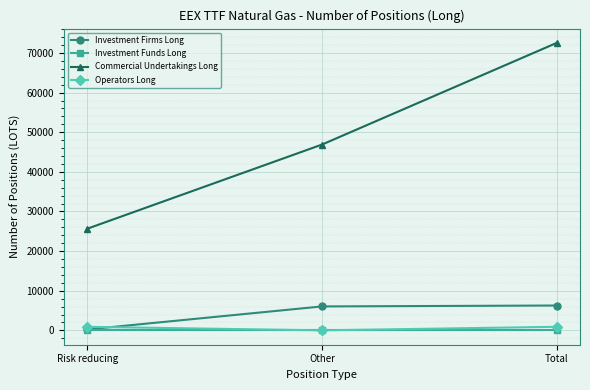

What is the sum of the Investment Firms Long values at Other and Total?

12308